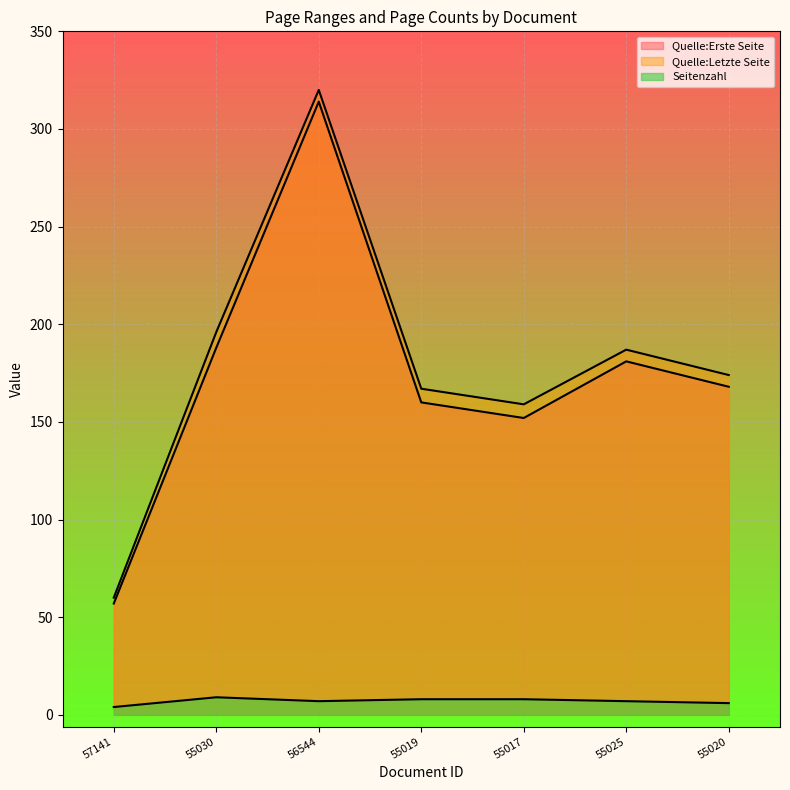

What is the maximum value for Quelle:Erste Seite?

314